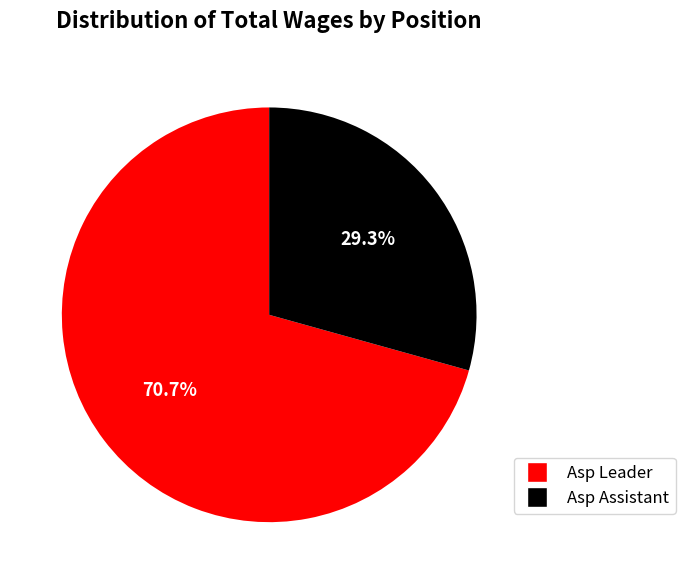

To the nearest percent, what is the average slice percentage?

50%